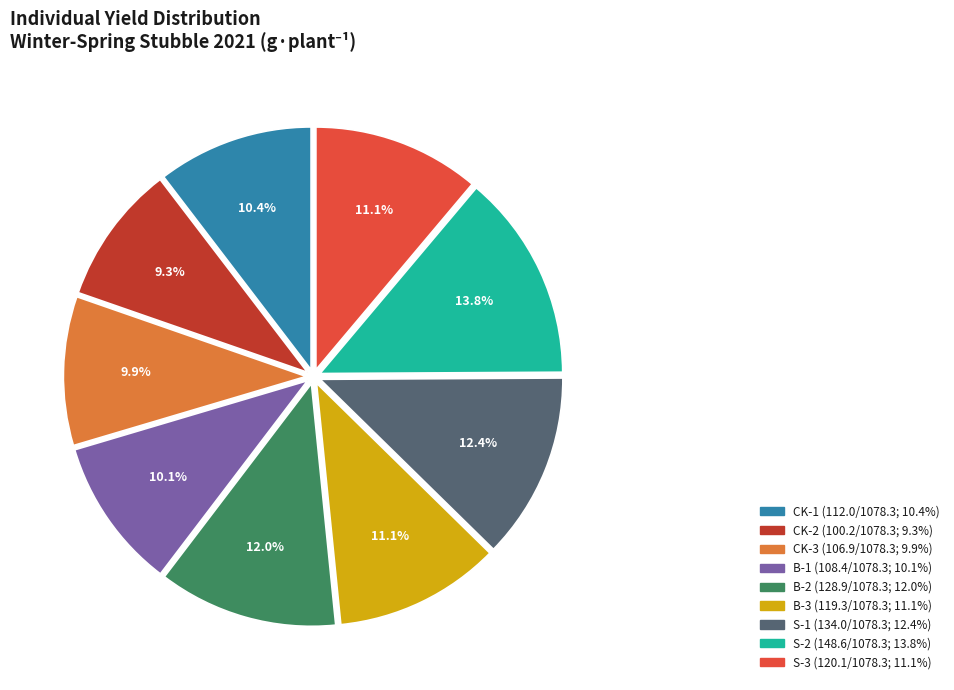

Combined, do B-3 and B-1 account for over 50%?

No